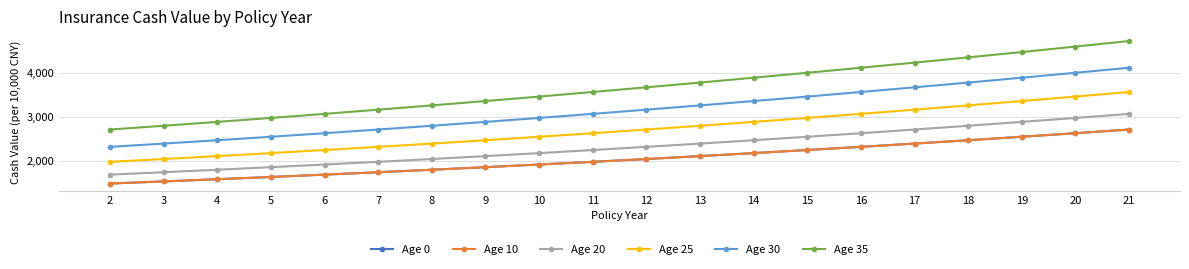

Does the chart have visible grid lines?

Yes